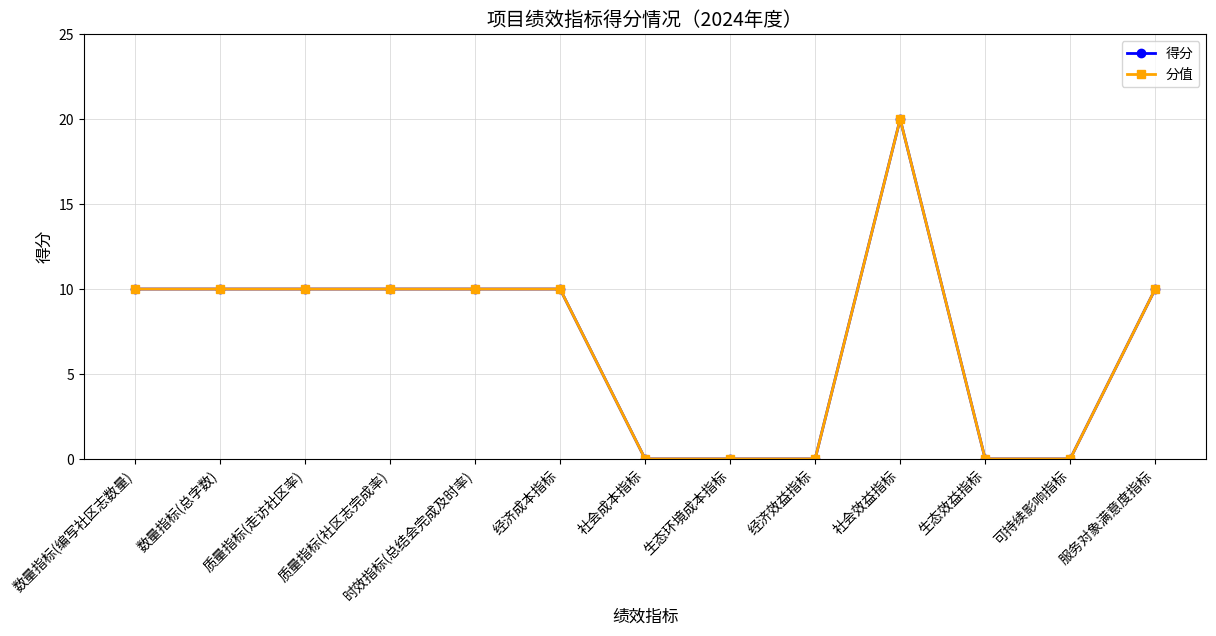

Is this an area chart (filled region under the line)?

No